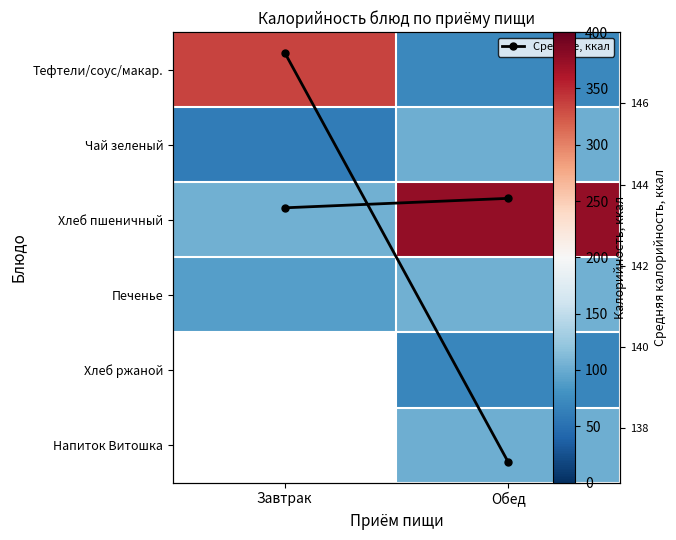

What is the sum of the Тефтели/соус/макар. values at Завтрак and Обед?

406.0